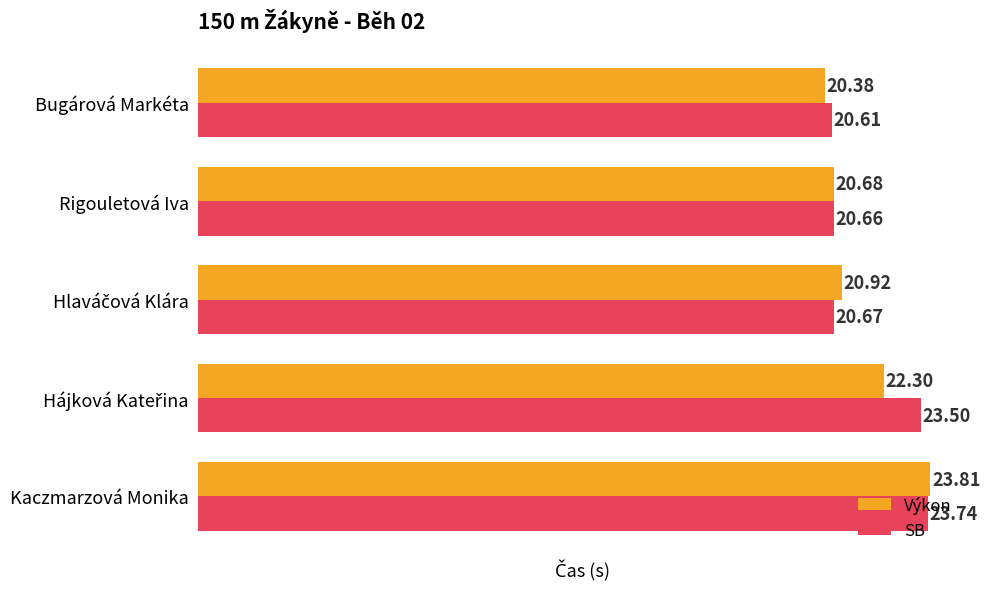

Which category has the lowest value across all series?

Bugárová Markéta